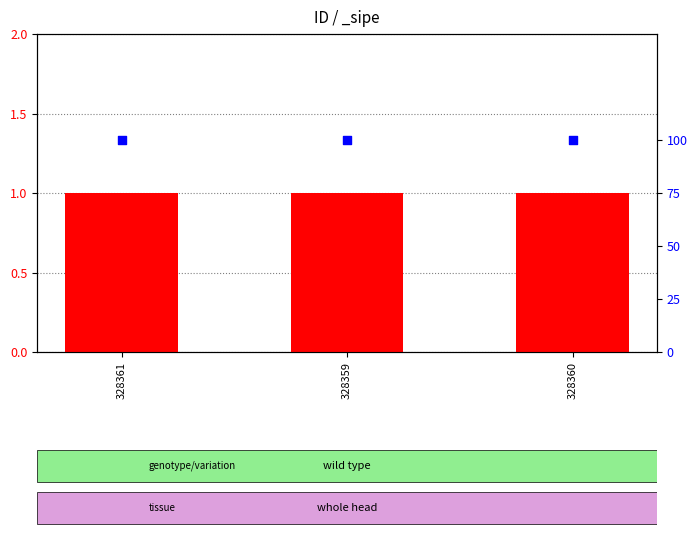

Which series has the largest Y range (max minus min)?

count